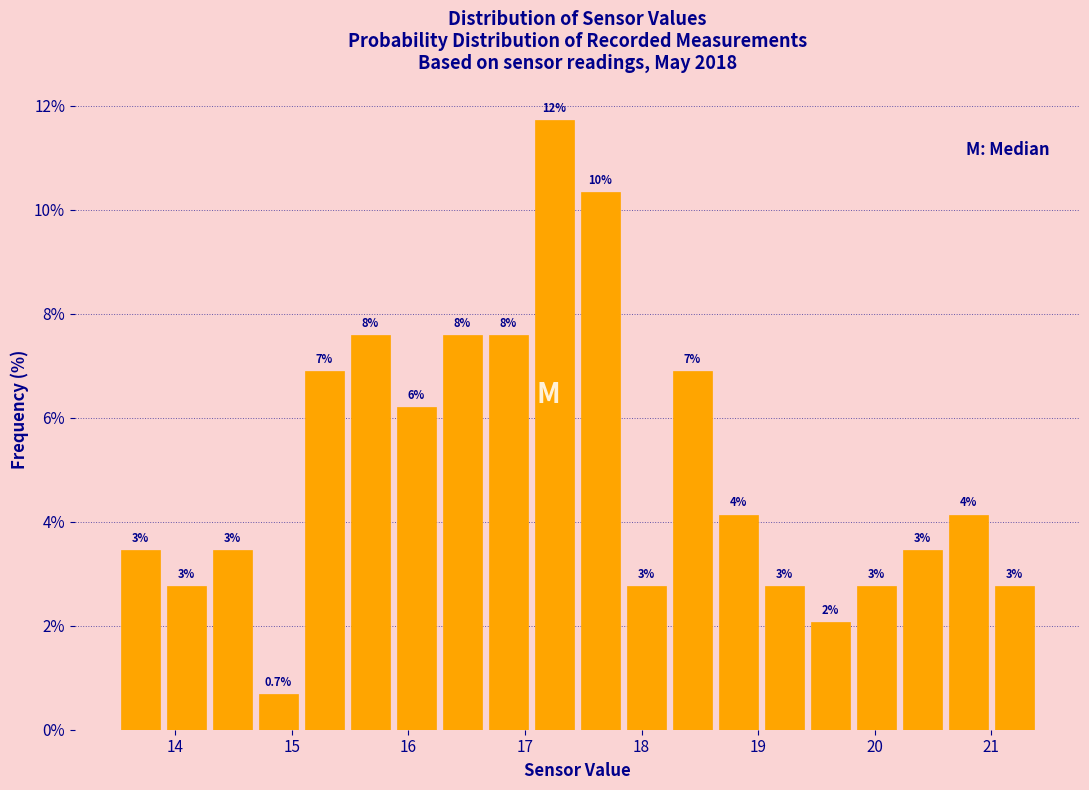

Read against the x-axis, roughly where is the centre of the tallest bar?

17.3